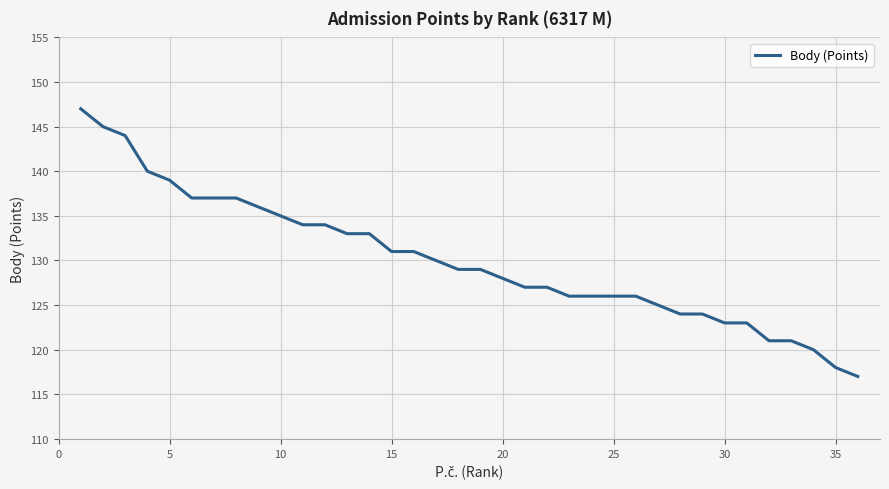

How many lines are shown in the chart?

1